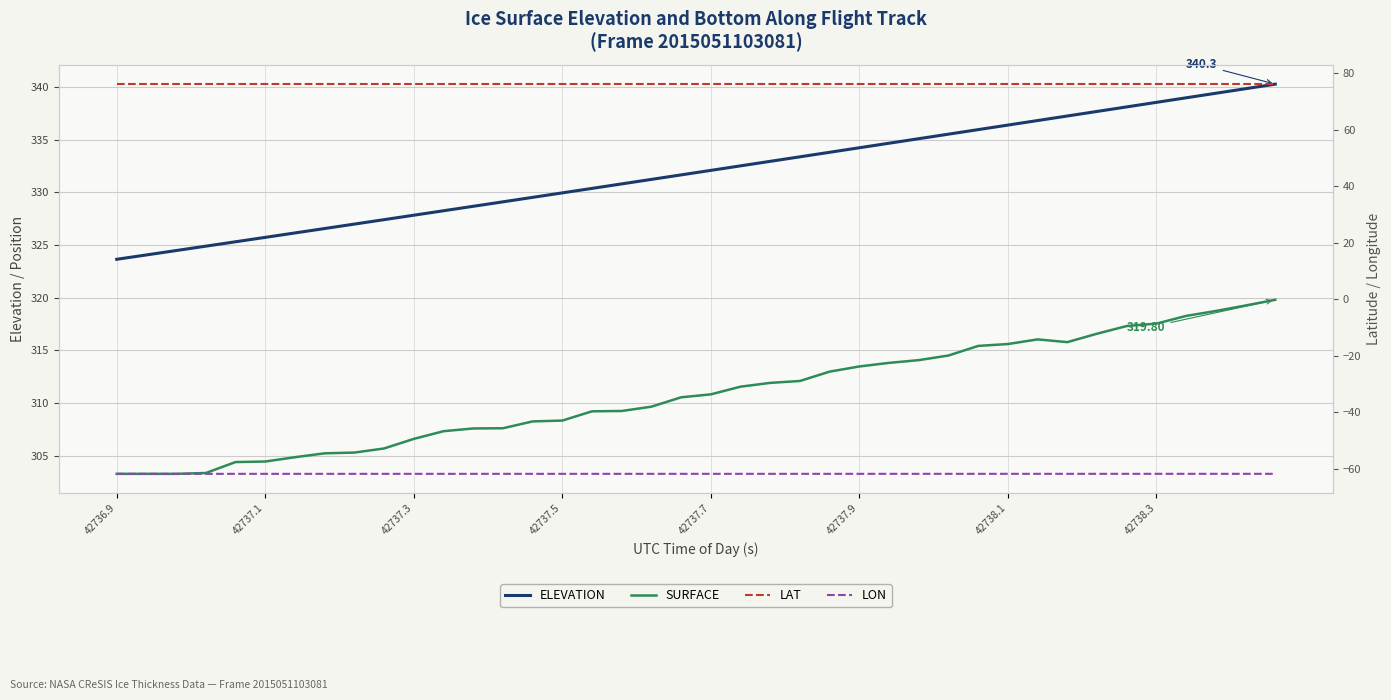

The ELEVATION series shows 339.9 at 38. True or false?

True